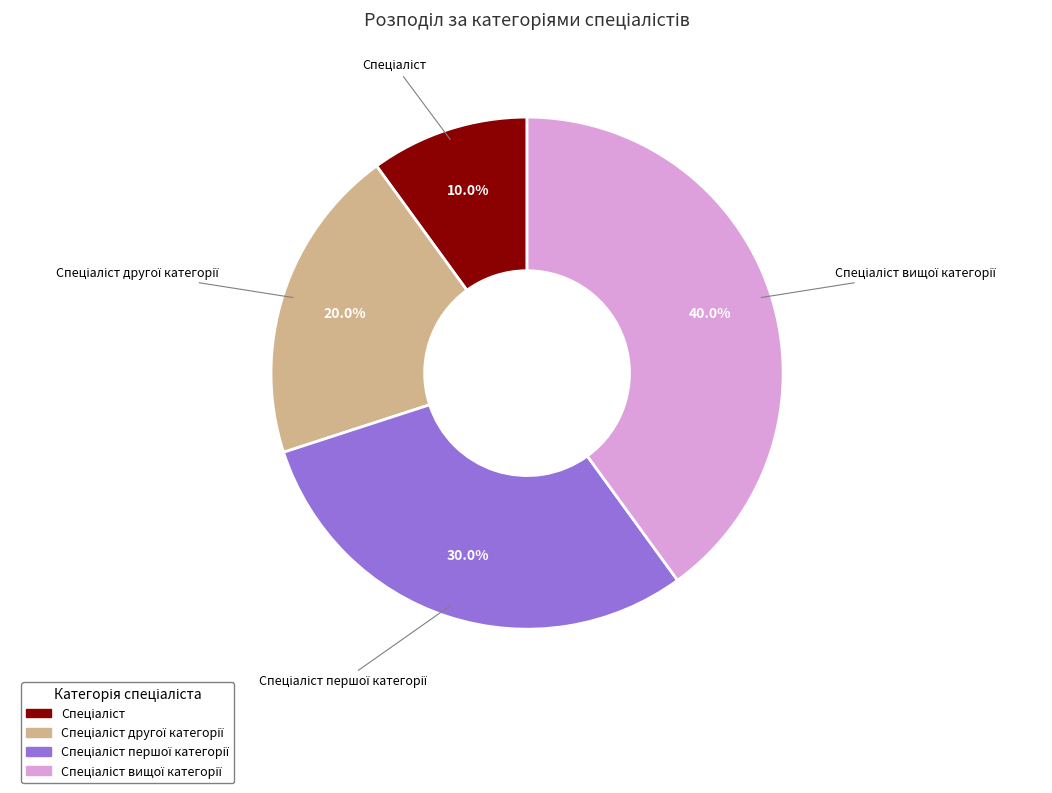

Is there any slice that represents more than half of the pie?

No